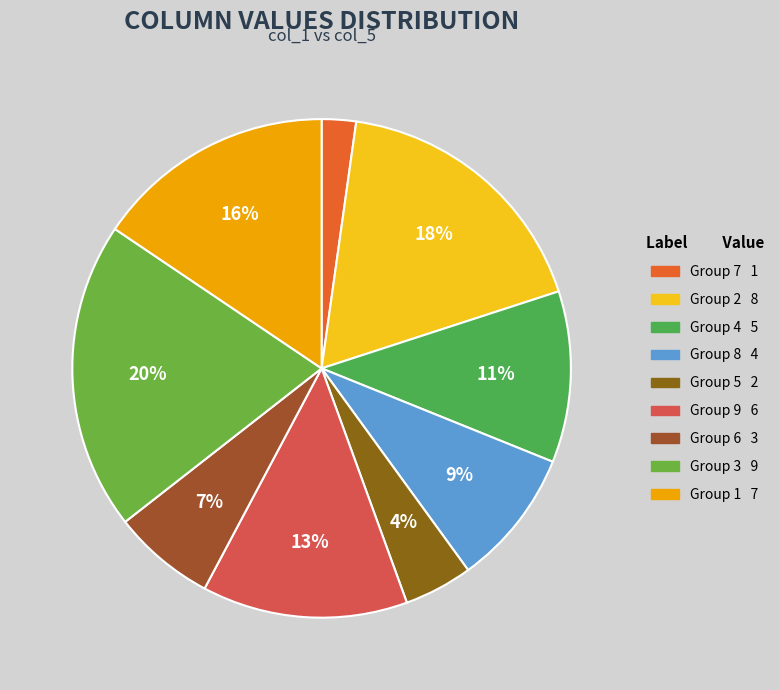

Count the number of slices in the pie.

9